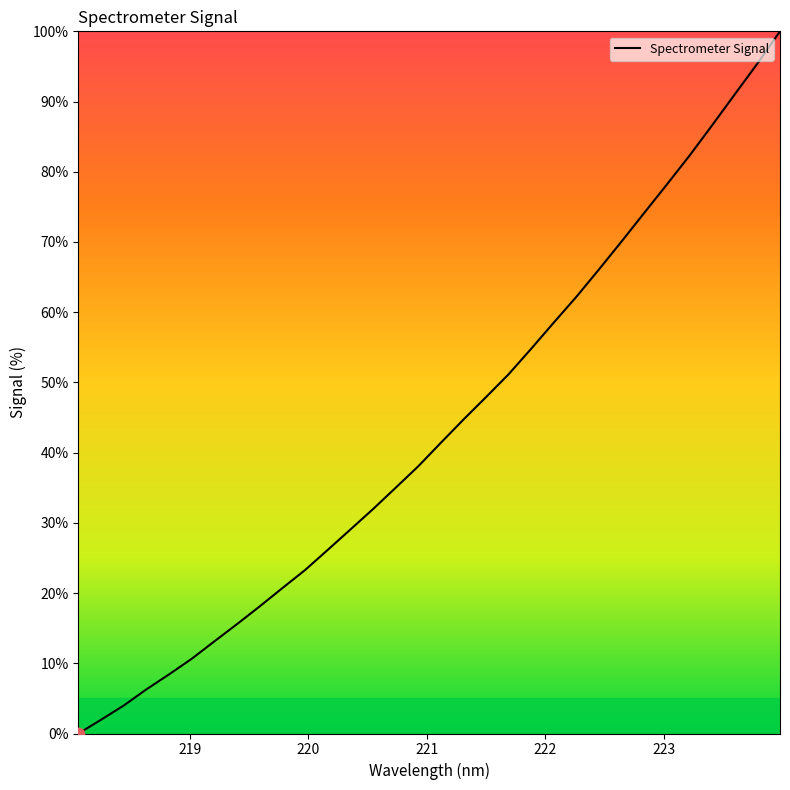

What is the greatest value displayed?

100.0